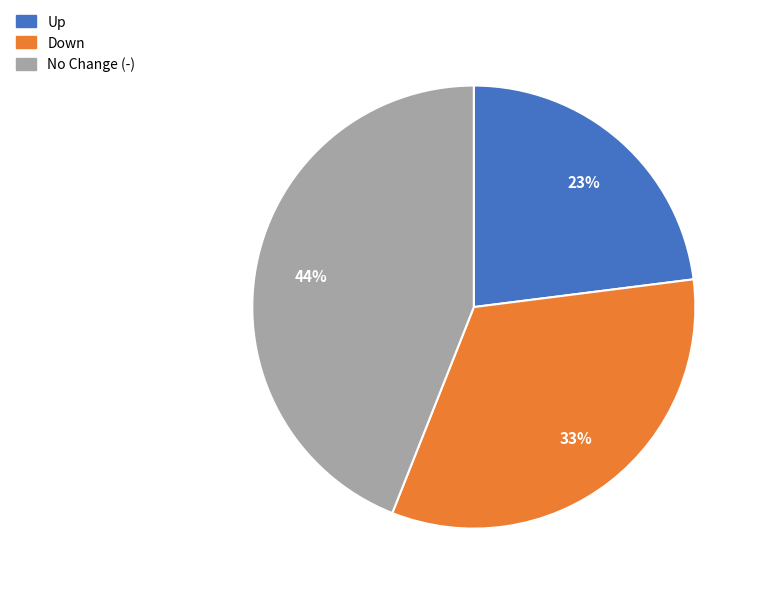

Count the number of slices in the pie.

3